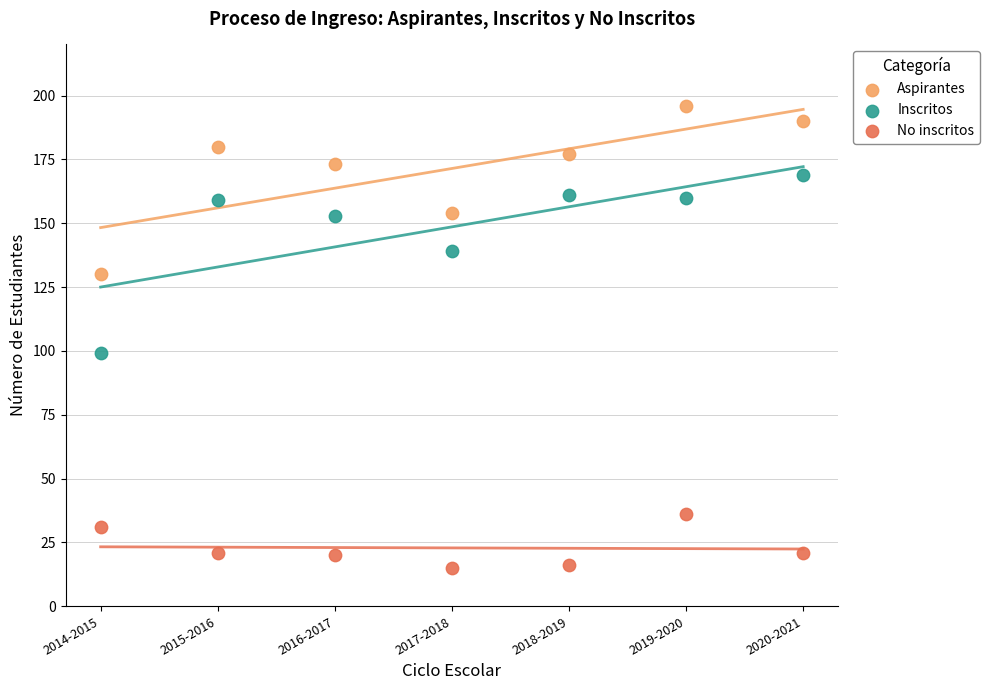

Which series contains the lowest Y value?

No inscritos